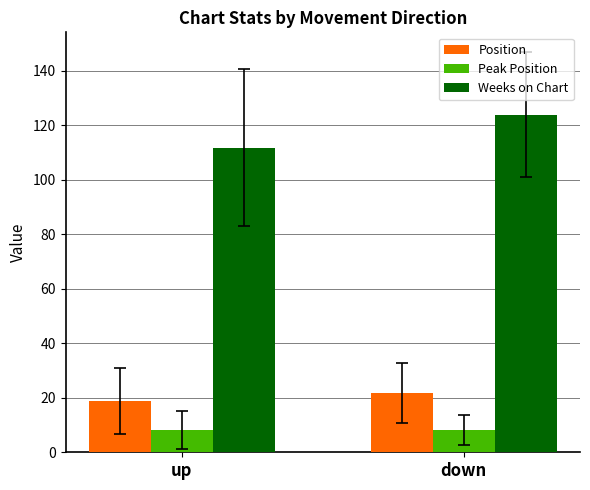

Is it true that Position equals 31.6 at down?

False